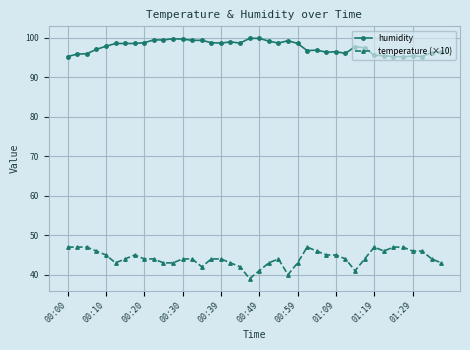

Which series has the widest spread of values?

temperature (×10)